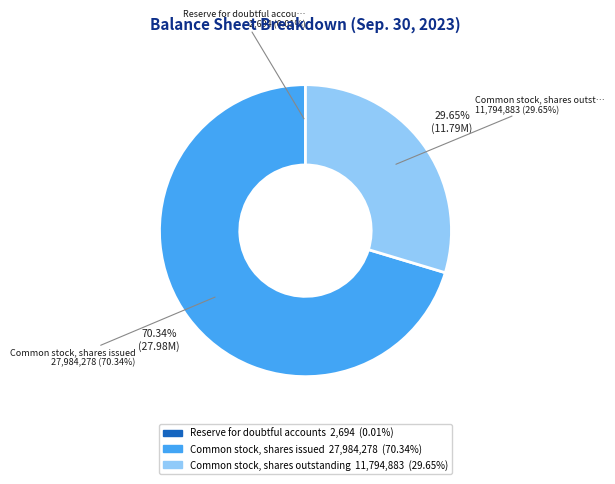

Count the number of slices in the pie.

3